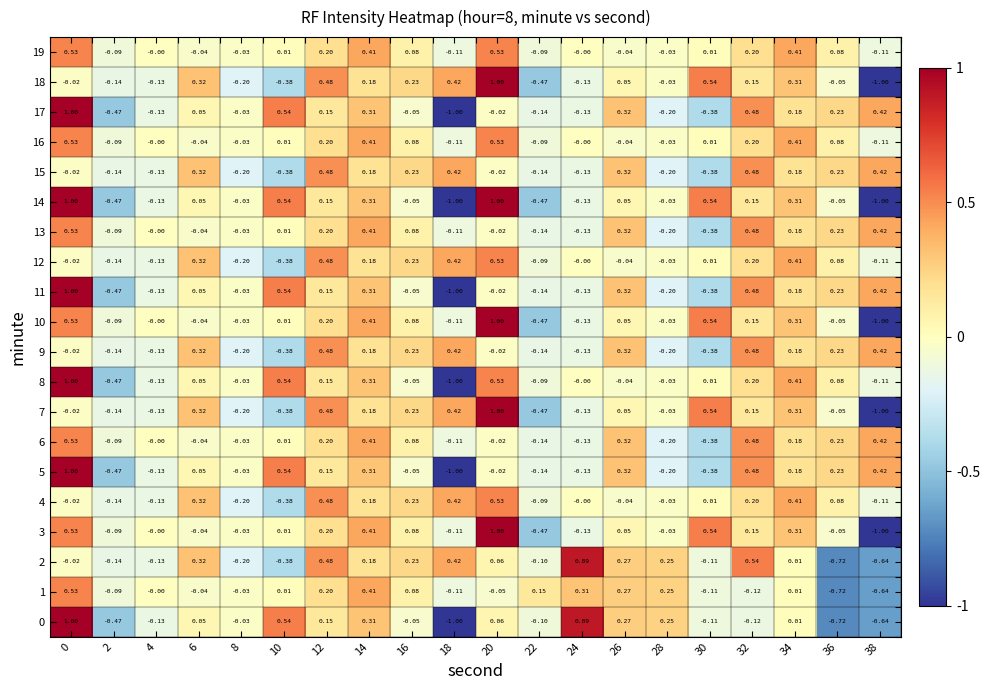

Is the value of 0 at 6 greater than the value of 14 at 32?

No